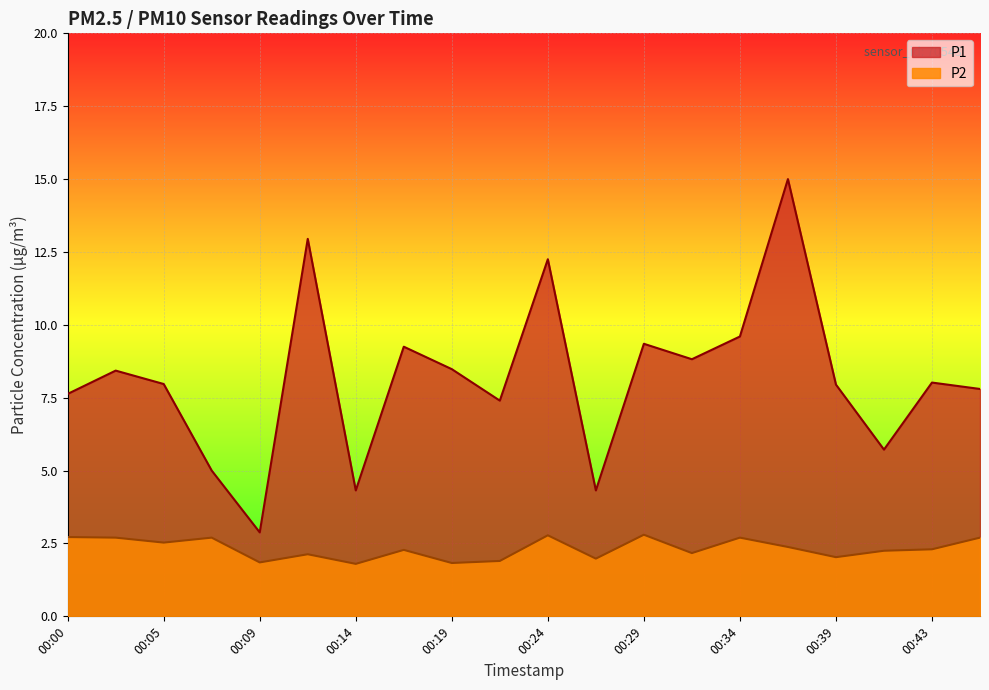

True or false: P2 and P1 cross at least once.

False